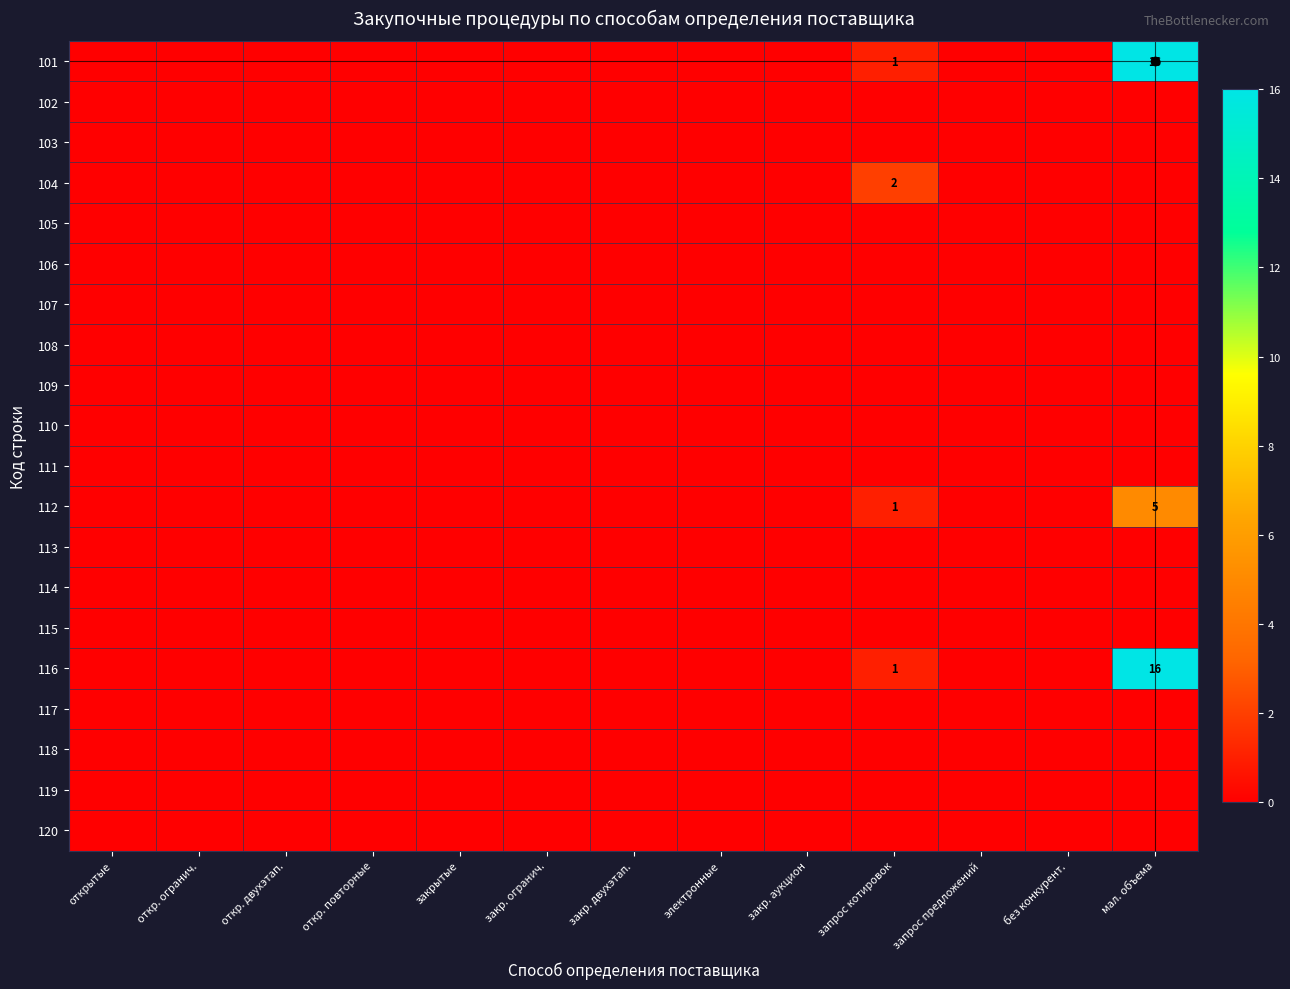

Which series has the largest total across all categories?

101